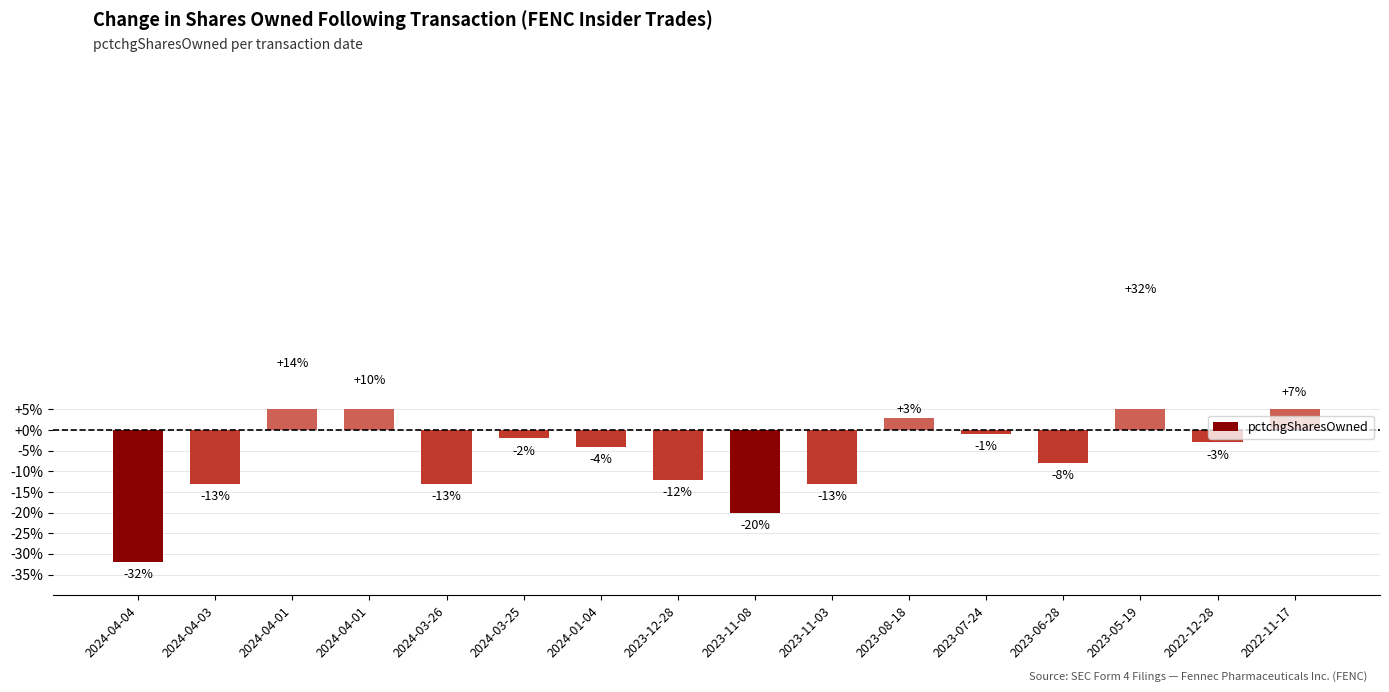

What is the label of the 12th bar from the right?

2024-03-26